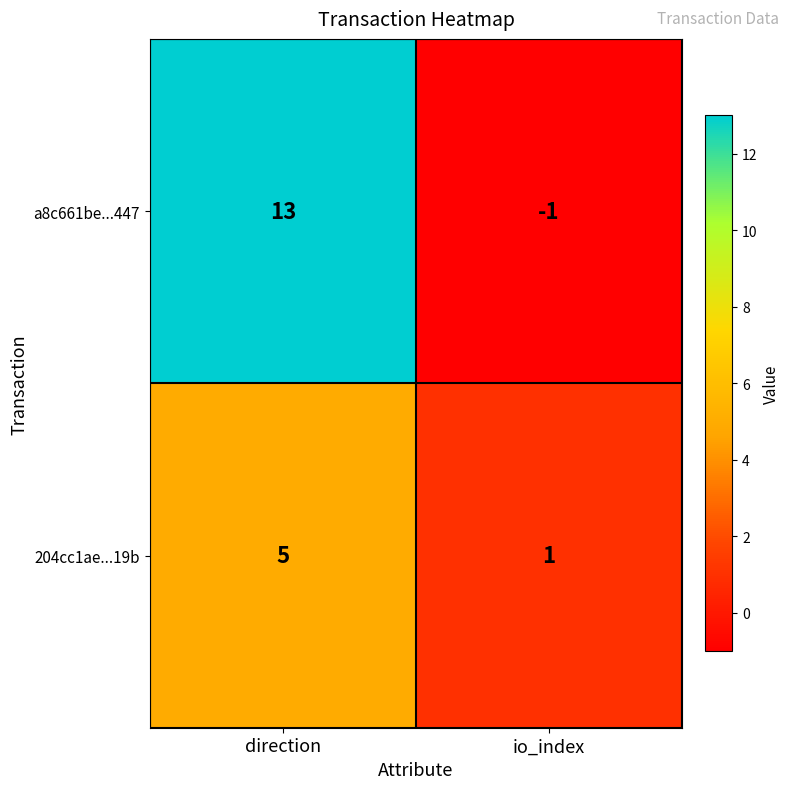

How many data points does each series have?

2